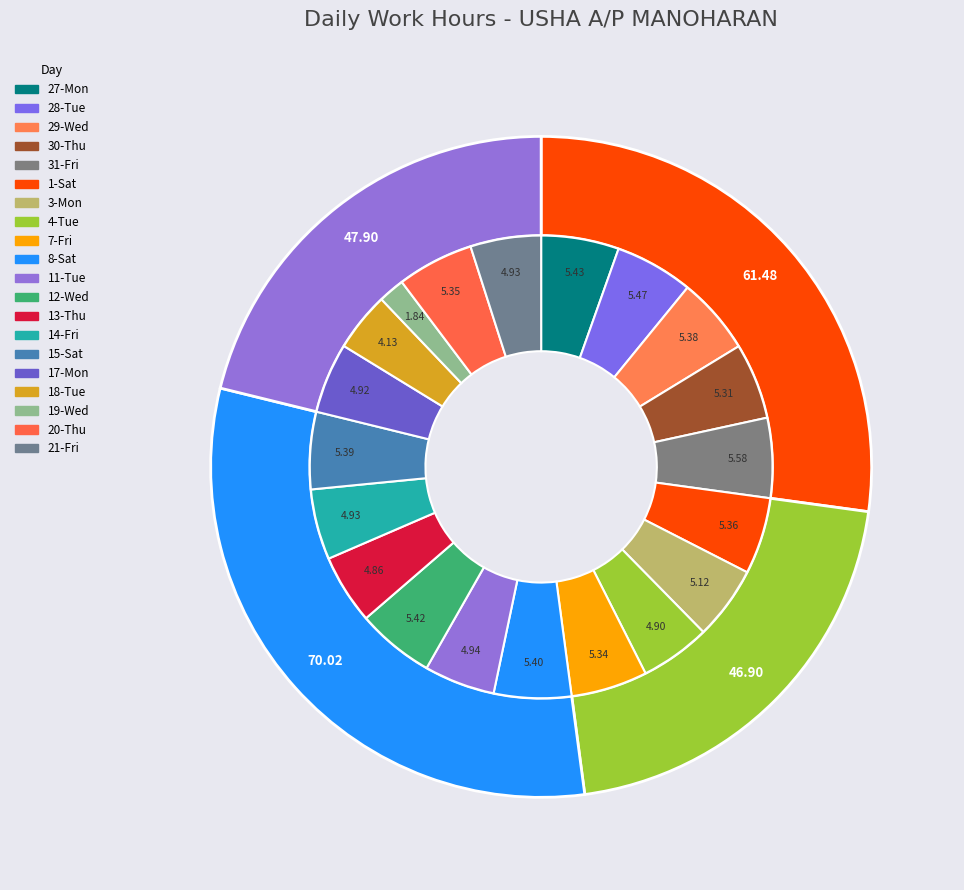

Rank the categories by value from highest to lowest.

31-Fri, 28-Tue, 27-Mon, 12-Wed, 8-Sat, 15-Sat, 29-Wed, 1-Sat, 20-Thu, 7-Fri, 30-Thu, 3-Mon, 11-Tue, 21-Fri, 14-Fri, 17-Mon, 4-Tue, 13-Thu, 18-Tue, 19-Wed